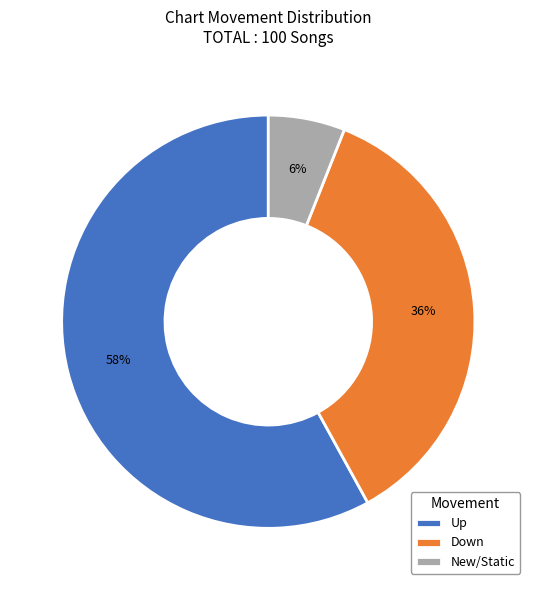

What percentage is the Down slice, to the nearest percent?

36%